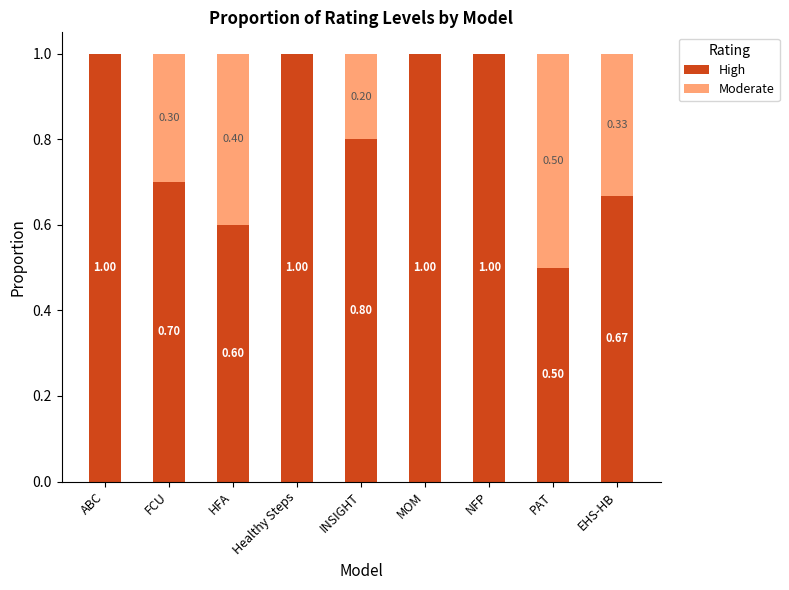

Where is High nearest to the value 0?

PAT